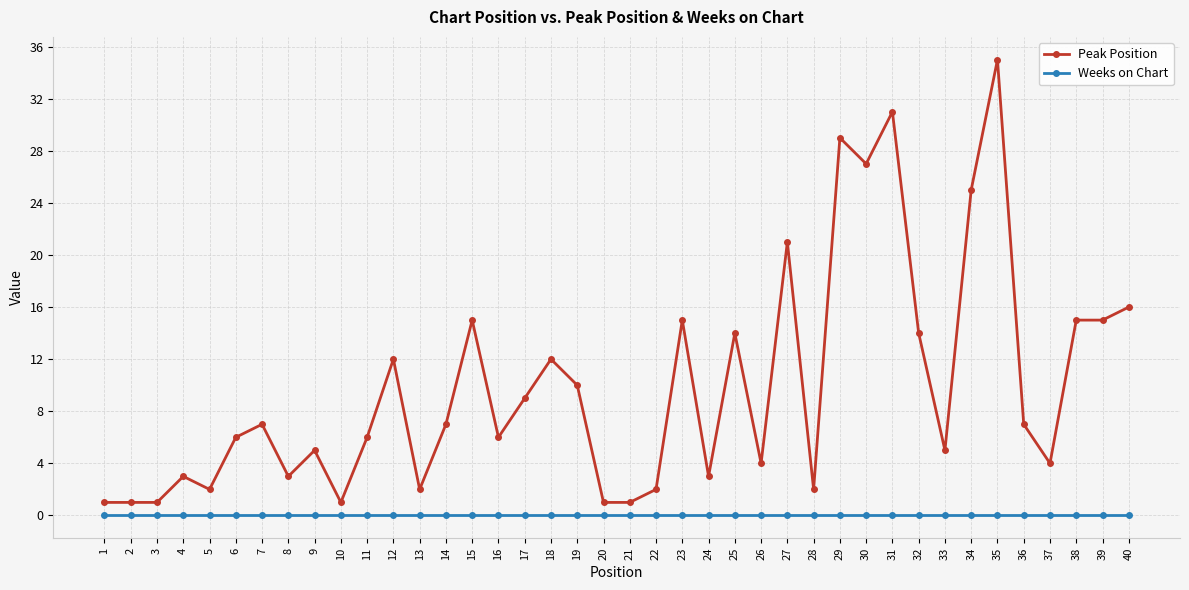

What are all the series names shown in the legend?

Peak Position, Weeks on Chart